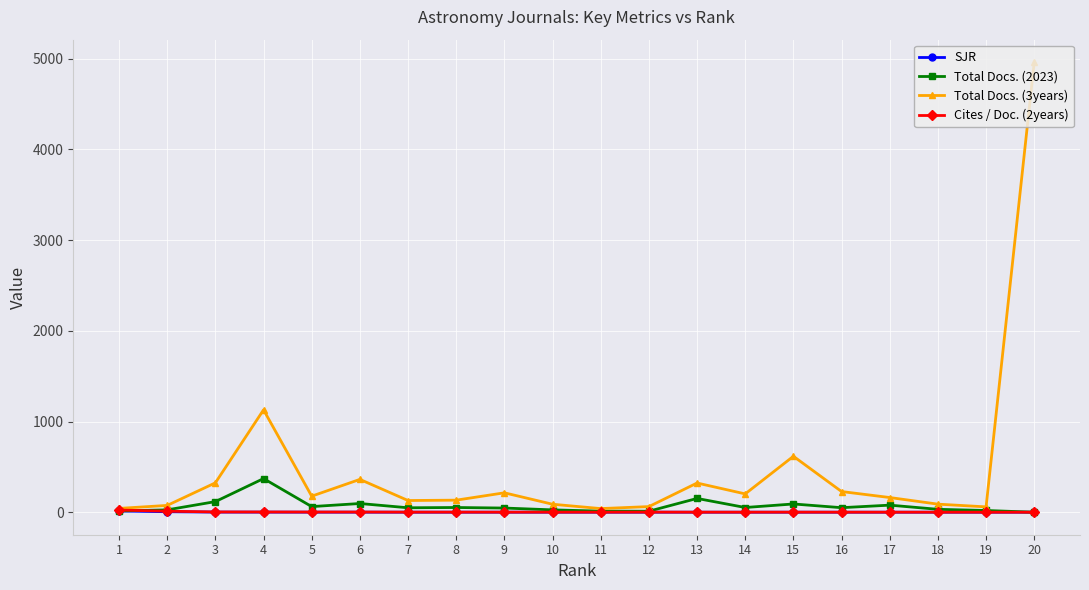

Which label corresponds to the largest value in the chart?

20